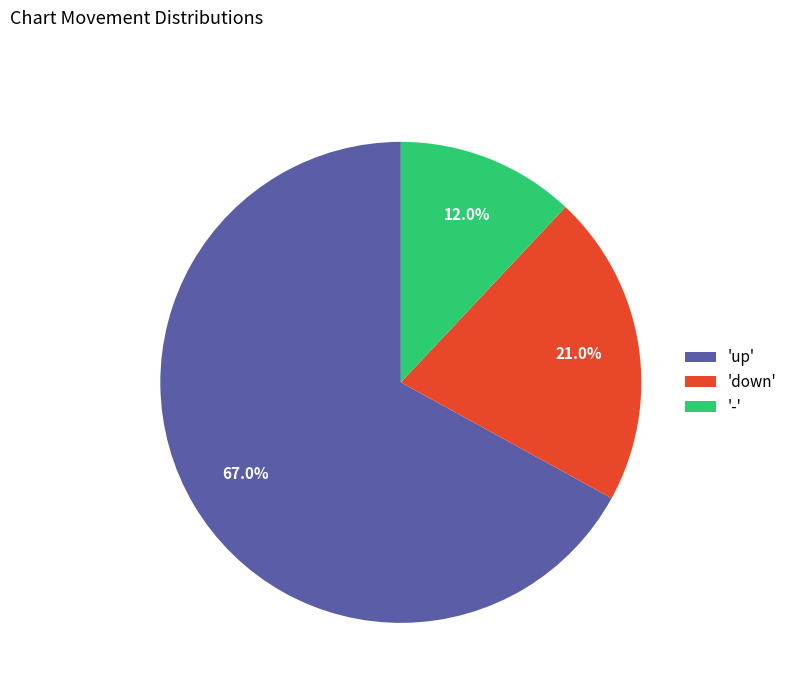

What percentage do 'down' and '-' together represent?

33.0%